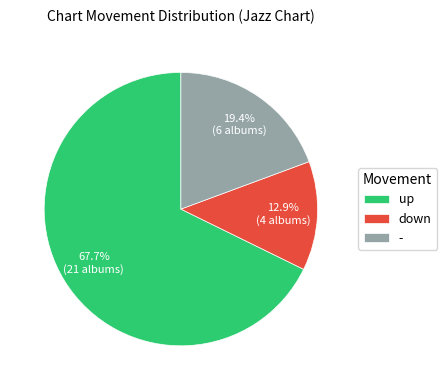

True or false: - accounts for 8% of the total.

False